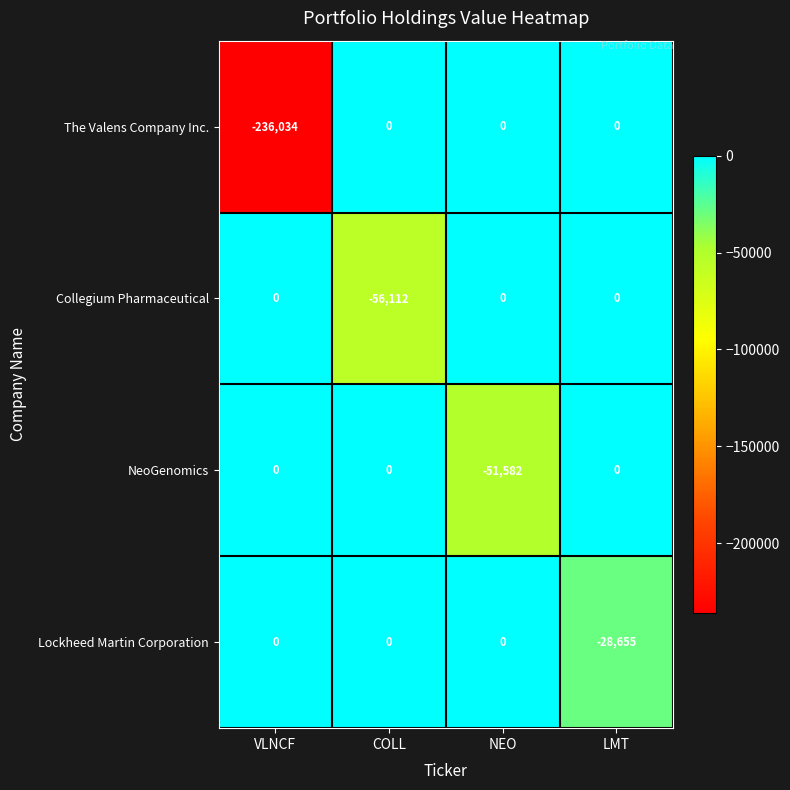

How many categories are shown in the chart?

4